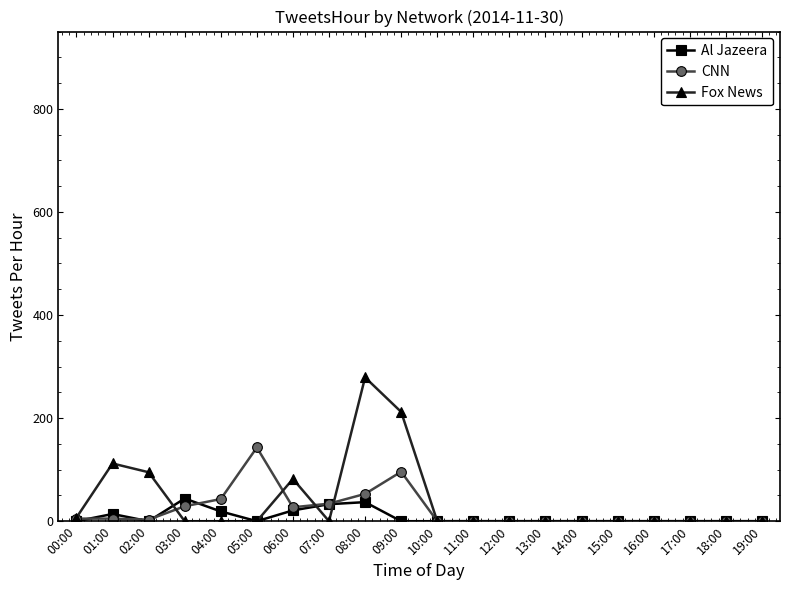

The value of CNN at 16:00 is 60. True or false?

False